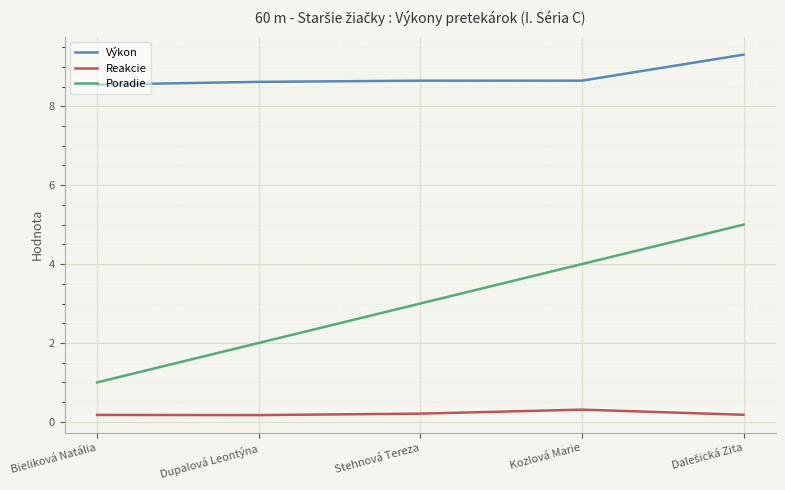

What is the total value across all series at Bieliková Natália?

9.7